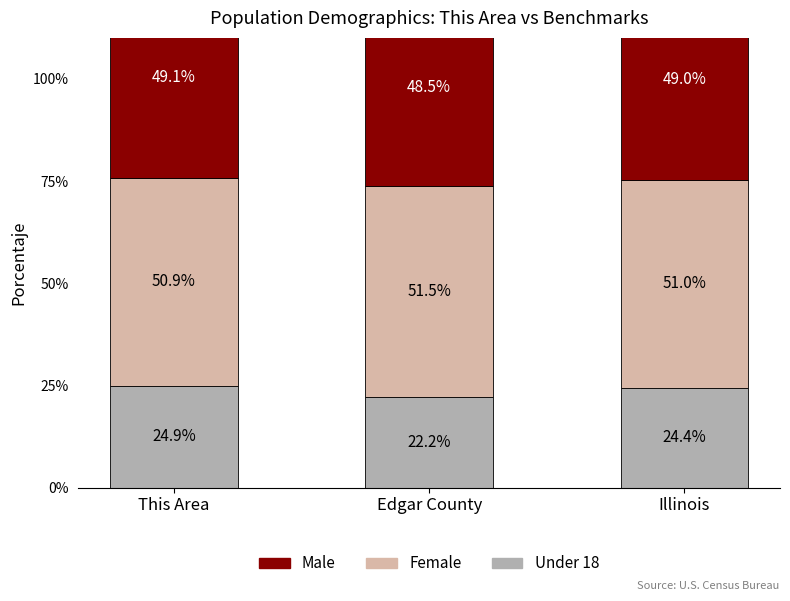

Count the number of categories in the chart.

3